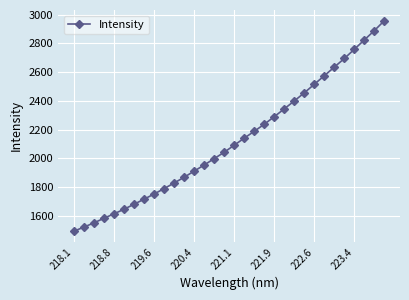

What is the maximum value shown in the chart?

2958.6